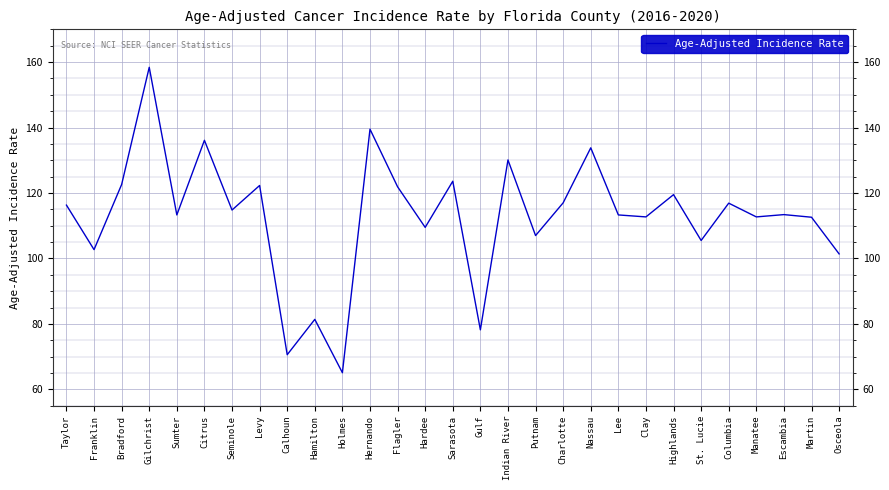

Is this an area chart (filled region under the line)?

No